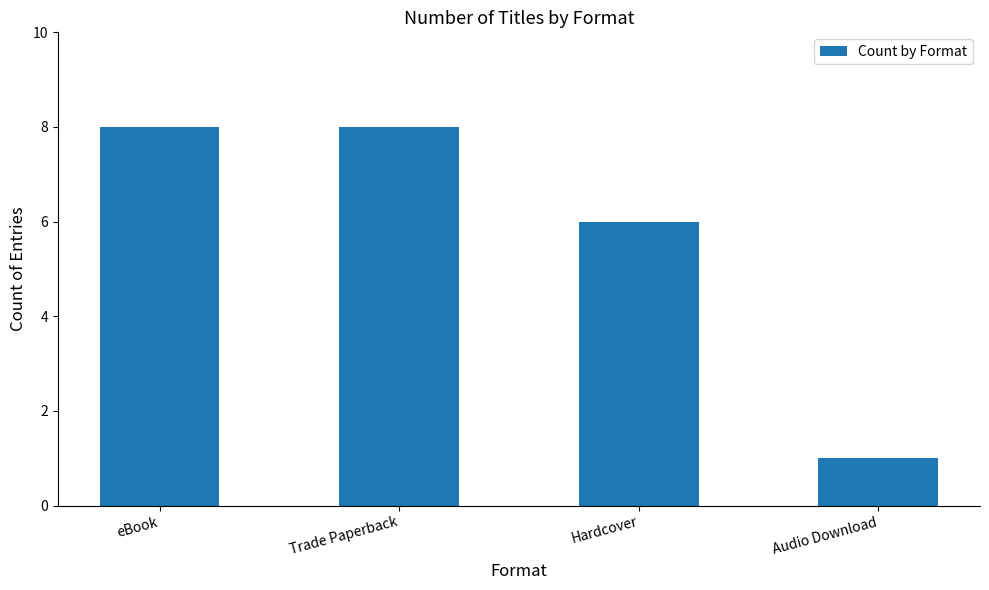

What is the change in value from Trade Paperback to Hardcover?

-2